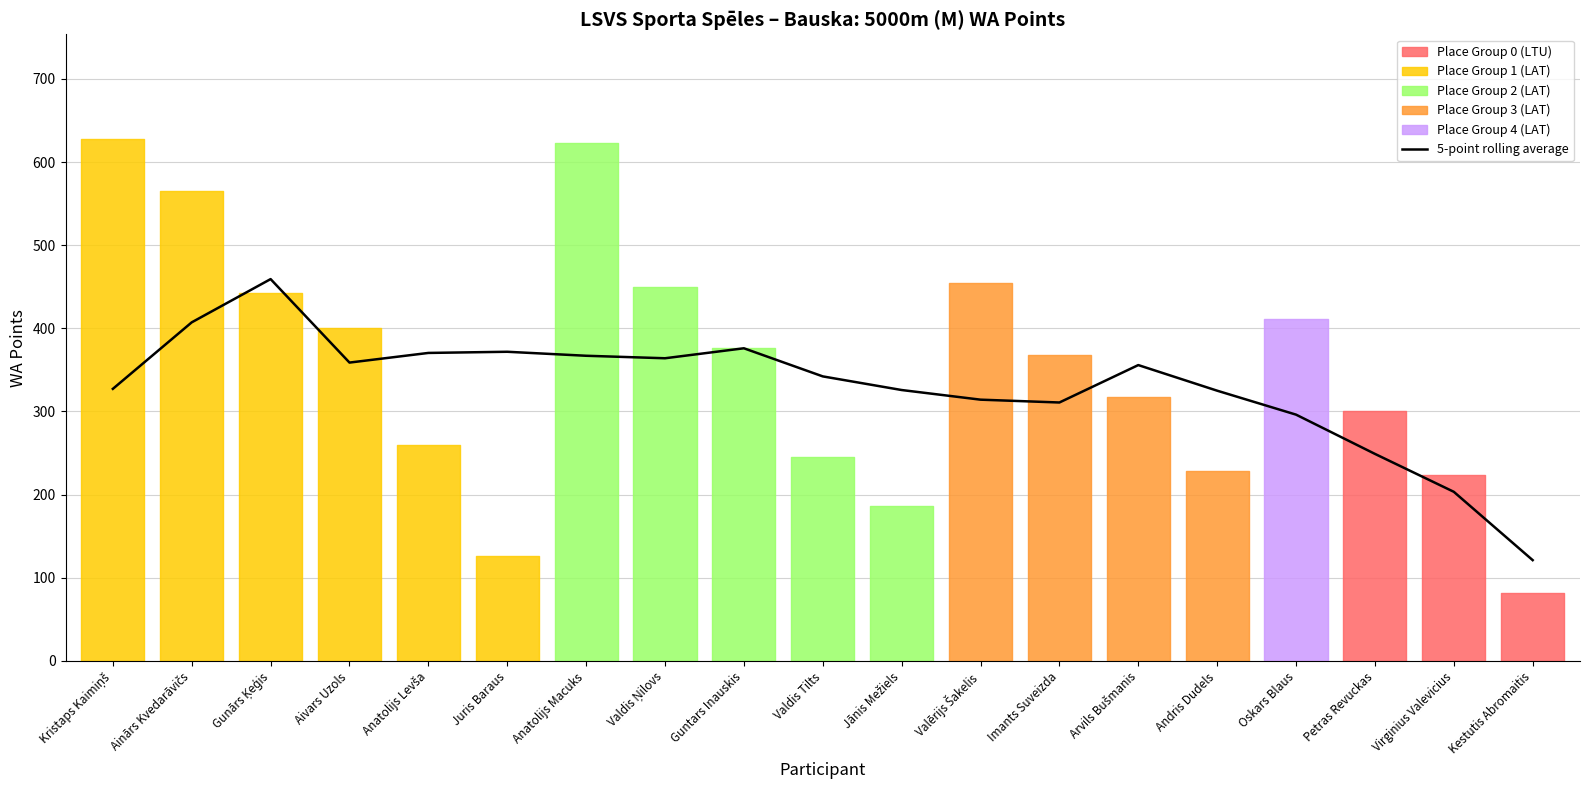

What is the difference between the maximum and minimum values?

338.0